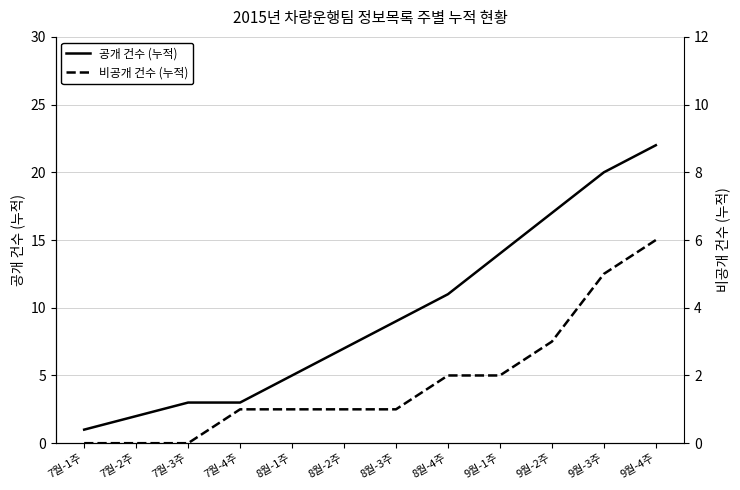

Which category has the lowest value across all series?

7월-1주